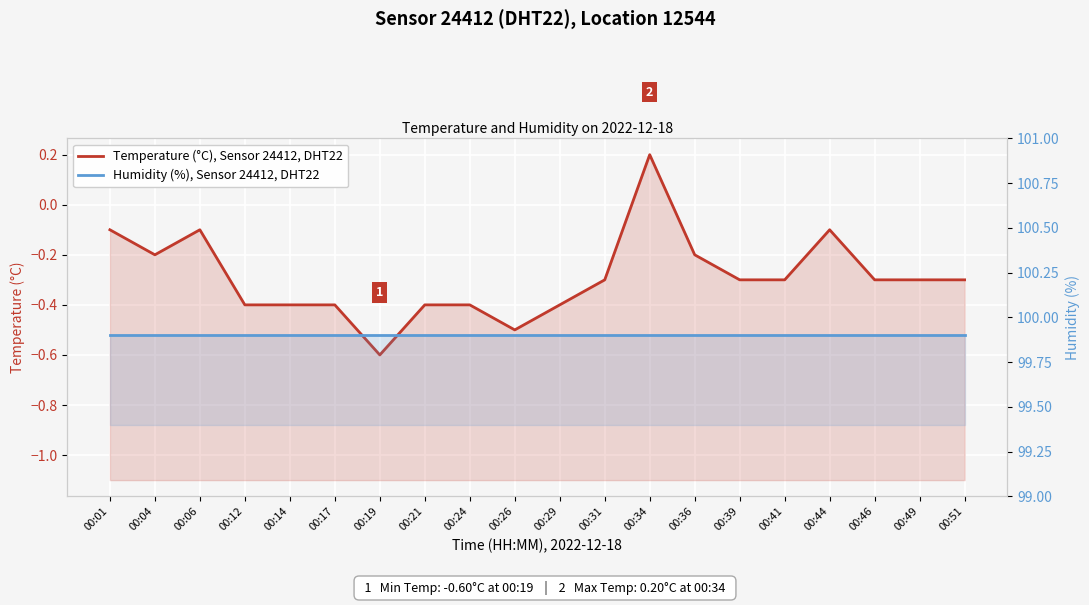

Which series has the largest total across all categories?

Humidity (%), Sensor 24412, DHT22